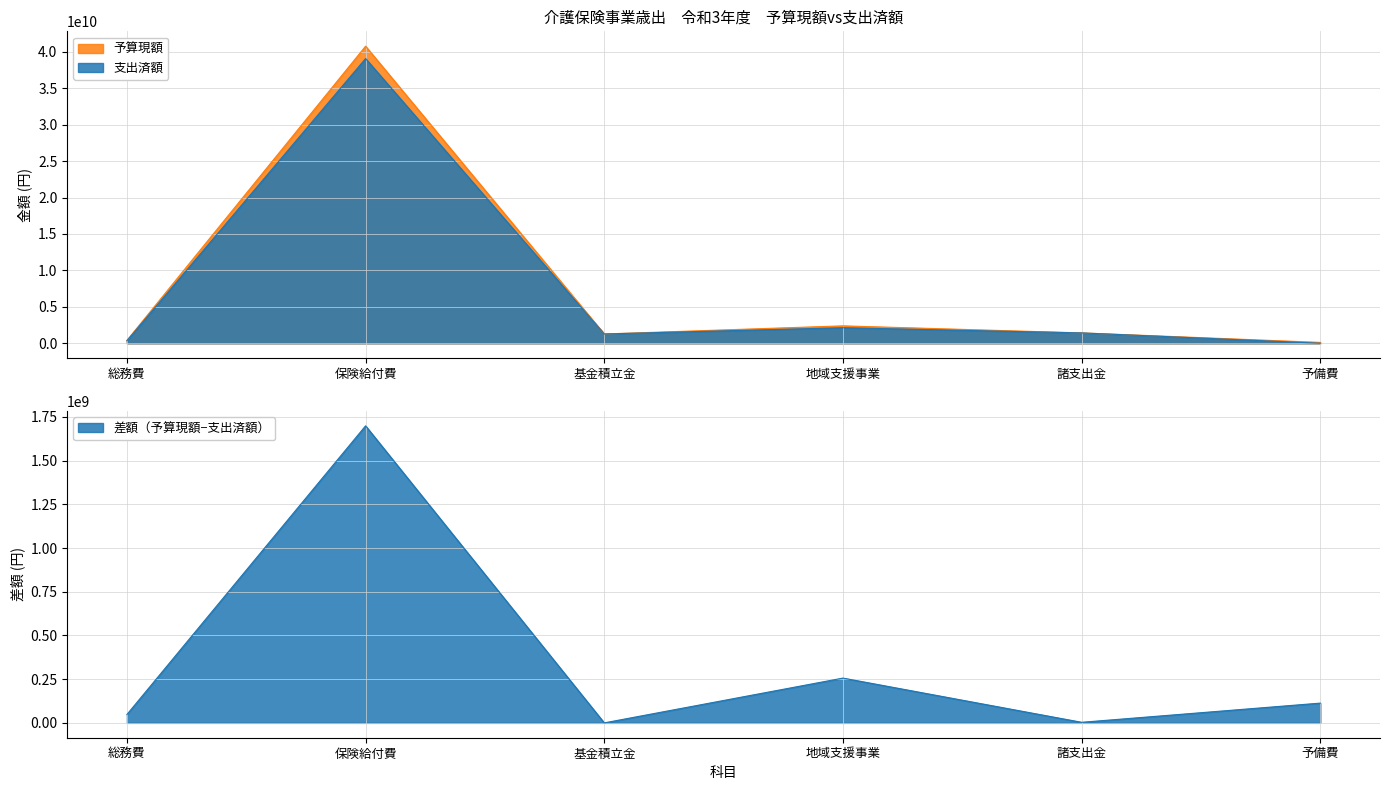

Which category has the lowest value in the 支出済額 series?

予備費